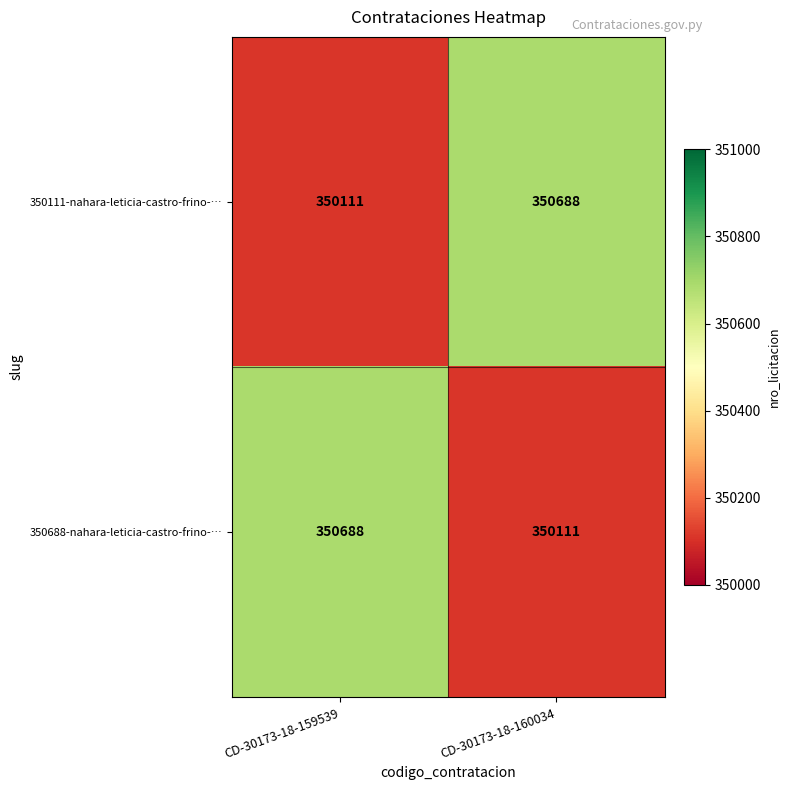

Count the number of data series in this chart.

2